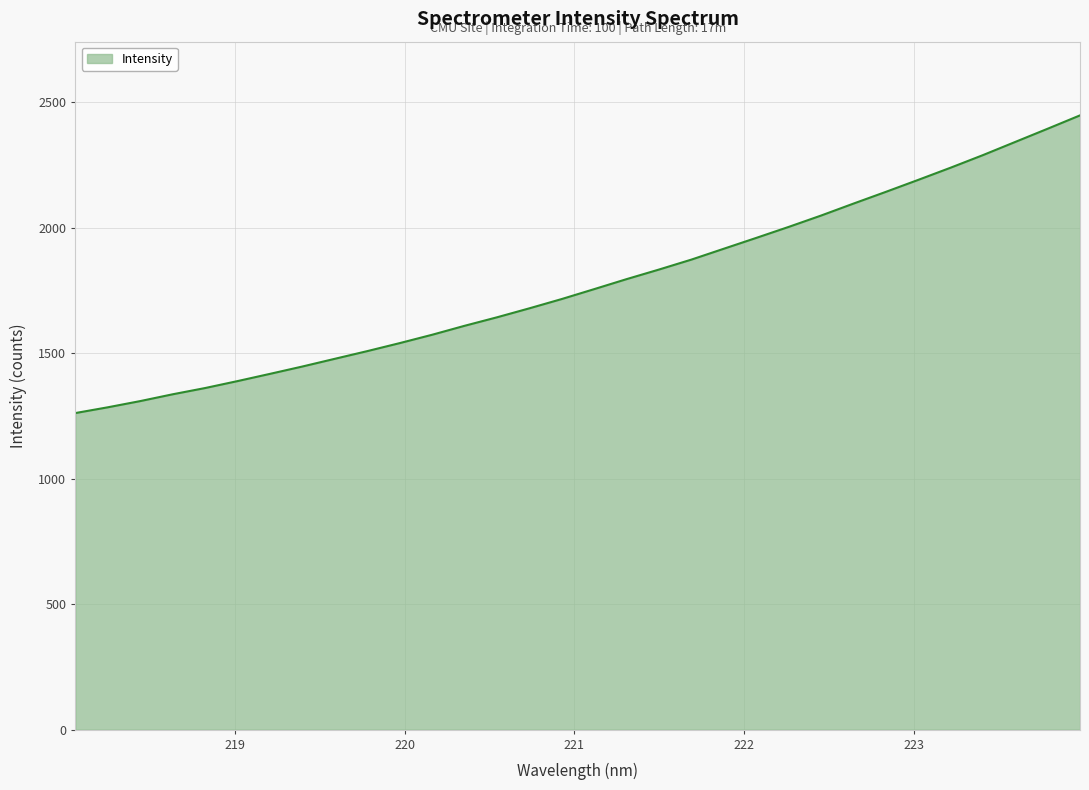

What is the difference between the maximum and minimum values?

1185.8